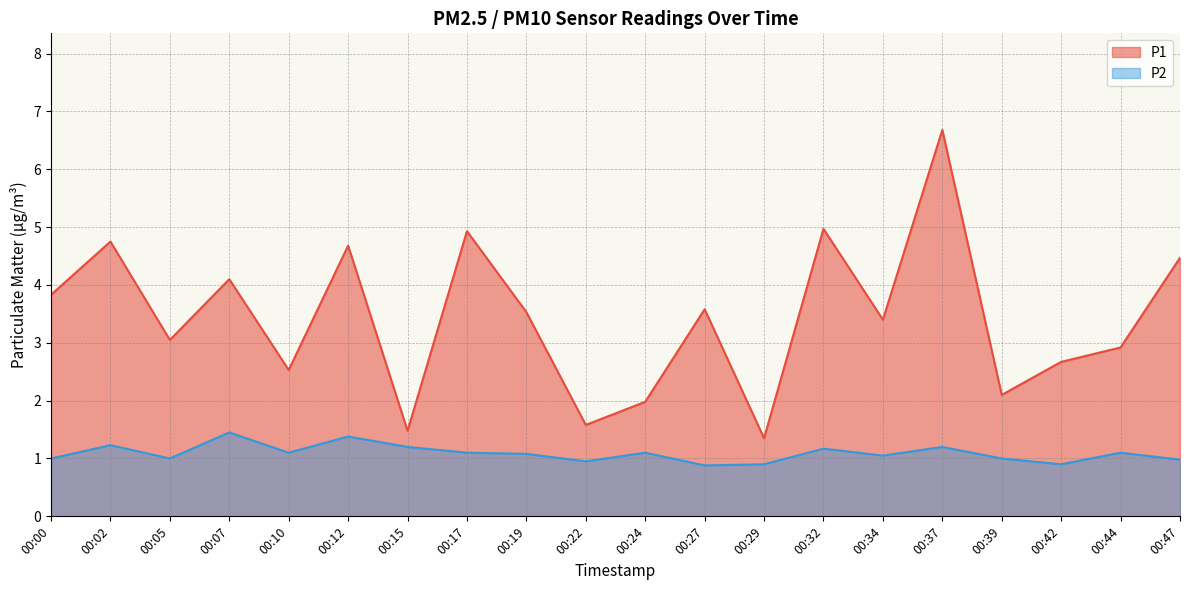

Reading left to right, list all the values displayed in this chart.

P1: 00:00=3.8	00:02=4.8	00:05=3.0	00:07=4.1	00:10=2.5	00:12=4.7	00:15=1.5	00:17=4.9	00:19=3.5	00:22=1.6	00:24=2.0	00:27=3.6	00:29=1.4	00:32=5.0	00:34=3.4	00:37=6.7	00:39=2.1	00:42=2.7	00:44=2.9	00:47=4.5
P2: 00:00=1.0	00:02=1.2	00:05=1.0	00:07=1.4	00:10=1.1	00:12=1.4	00:15=1.2	00:17=1.1	00:19=1.1	00:22=0.9	00:24=1.1	00:27=0.9	00:29=0.9	00:32=1.2	00:34=1.1	00:37=1.2	00:39=1.0	00:42=0.9	00:44=1.1	00:47=1.0